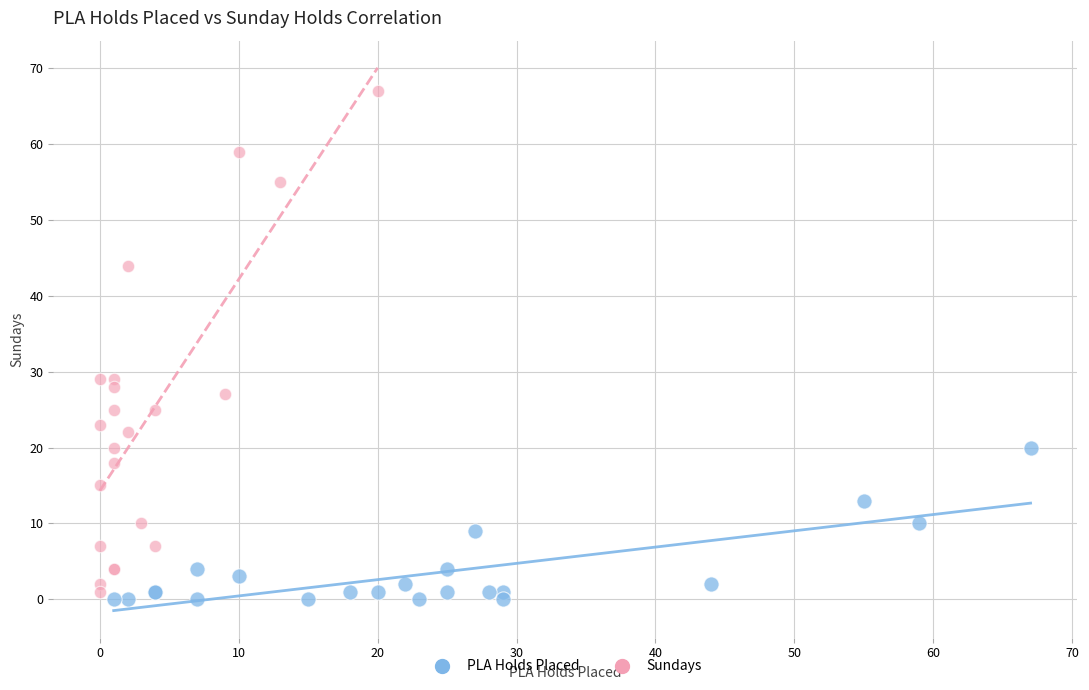

Which series contains the highest Y value?

Sundays